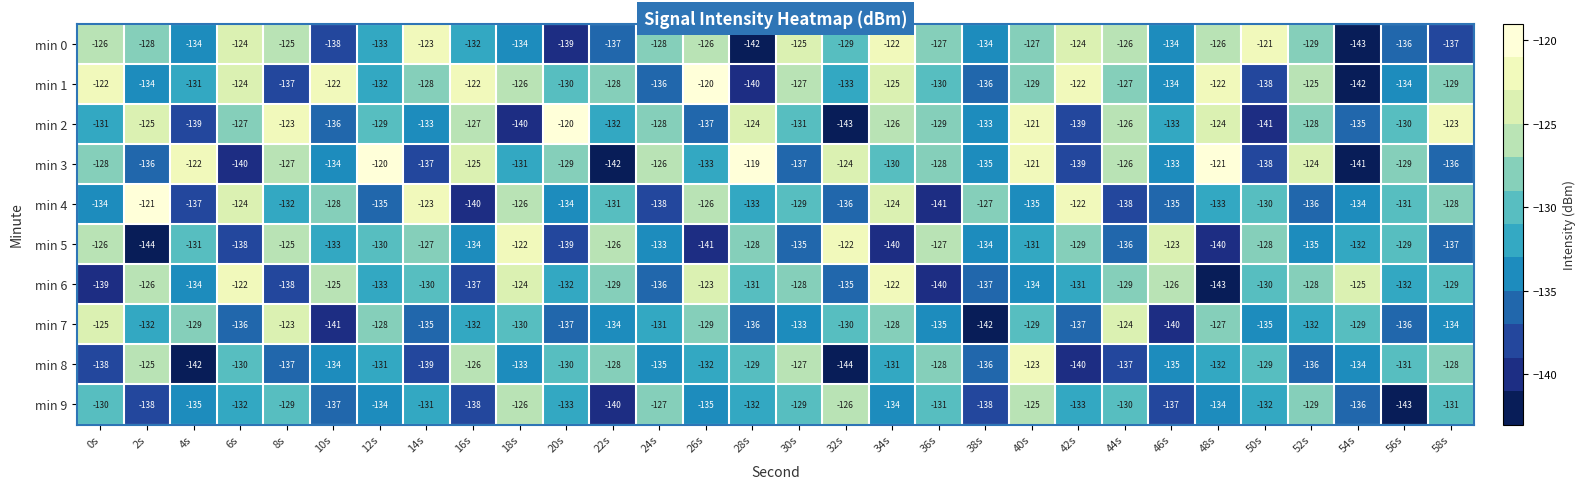

What is the spread (max minus min) of values at 56s?

14